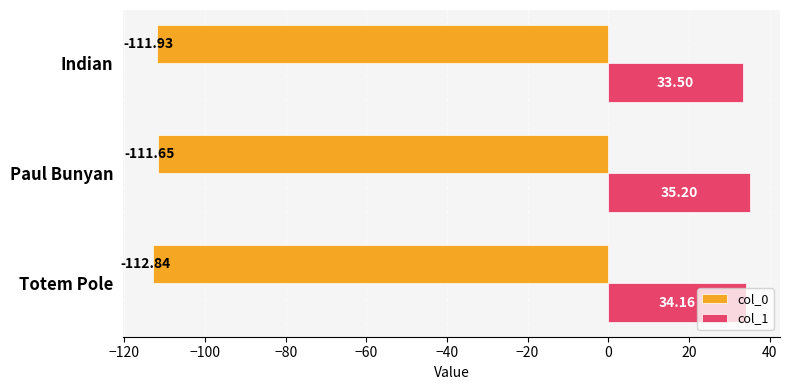

Is the value of col_0 at Paul Bunyan greater than the value of col_1 at Totem Pole?

No